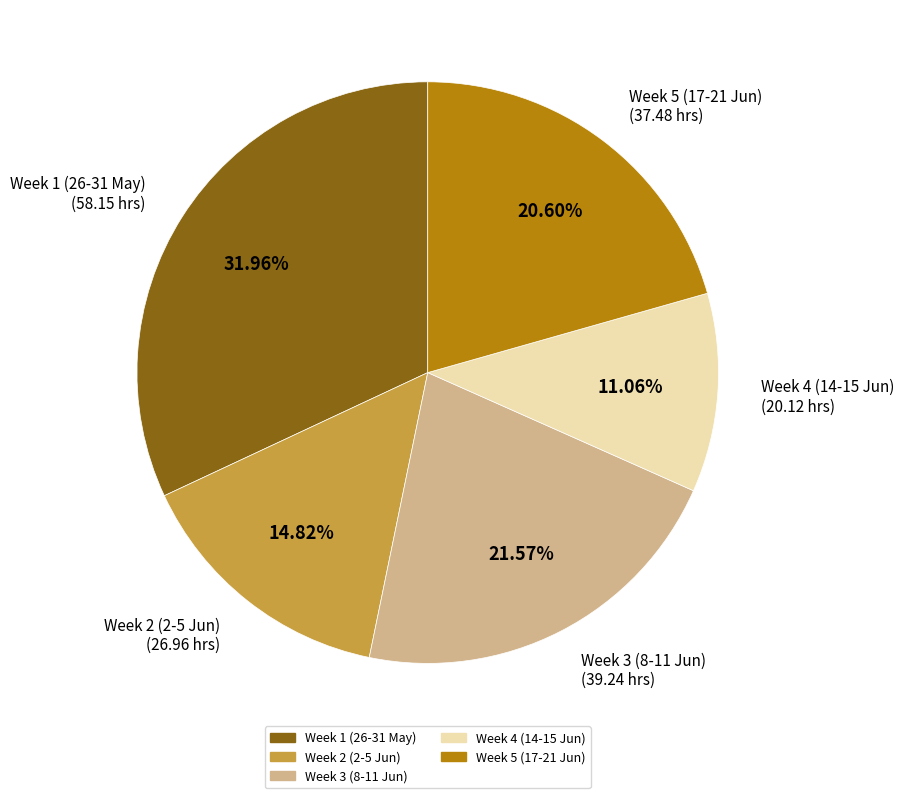

How many segments does this pie chart have?

5